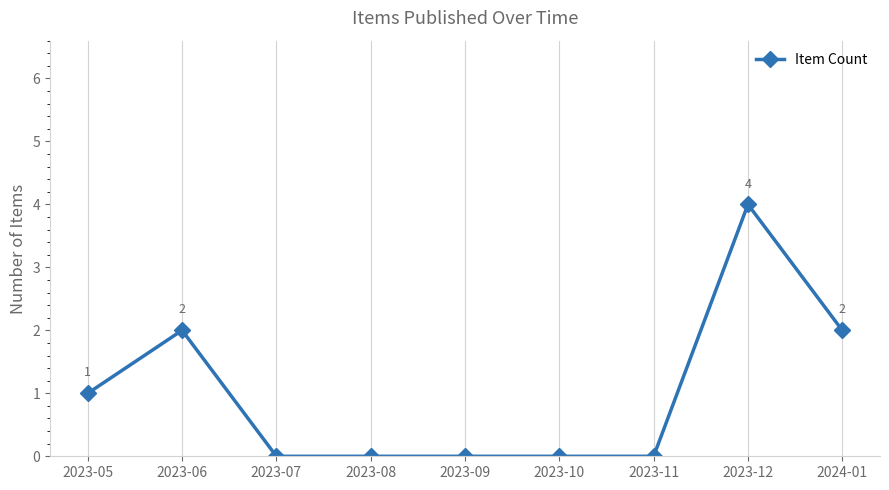

What is the difference between the maximum and minimum values?

4